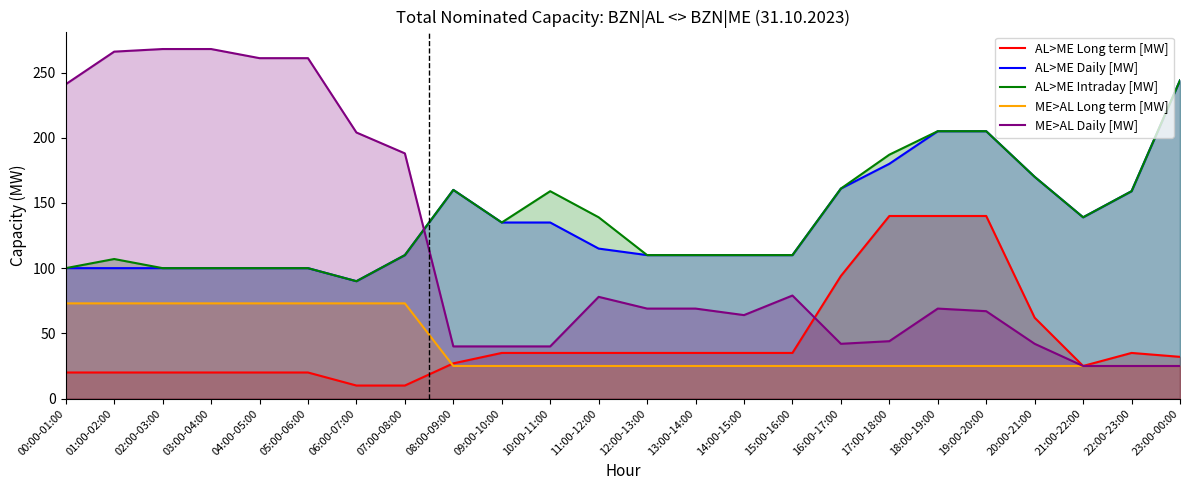

How many lines are shown in the chart?

5